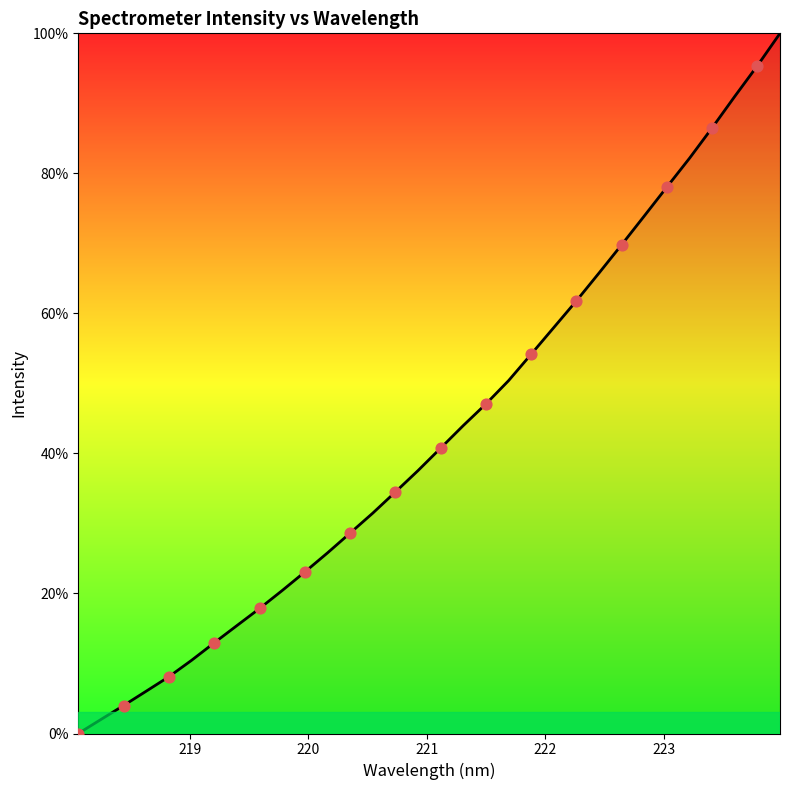

What is the maximum value shown in the chart?

100.0